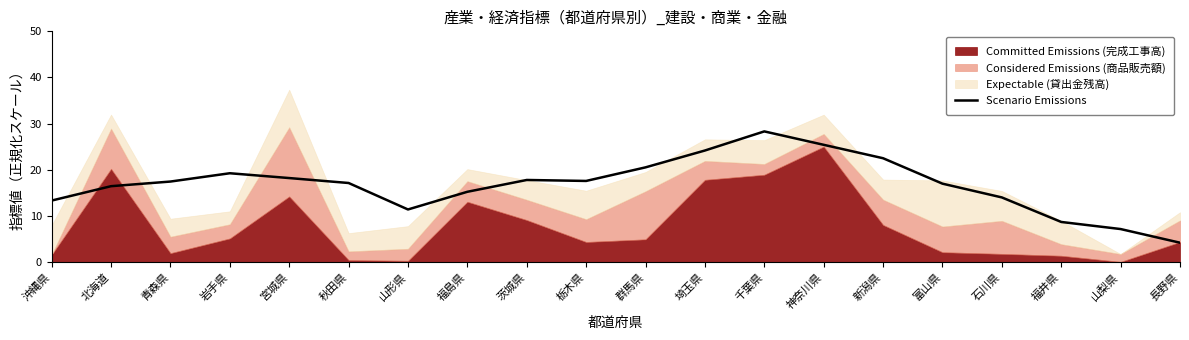

How many points are lower than both their immediate neighbors (excluding endpoints)?

2